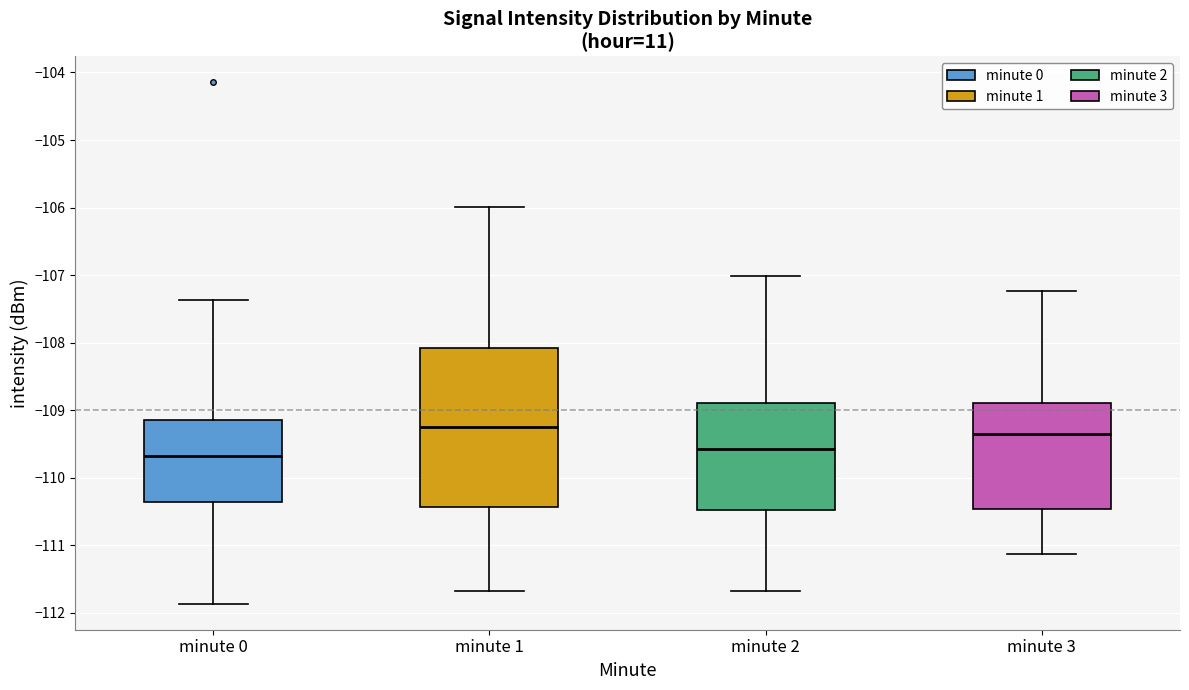

Where is the upper edge of the box for minute 0 on the y-axis? The values are not printed on the chart, so give them approximately, as read against the axis.

-109.1